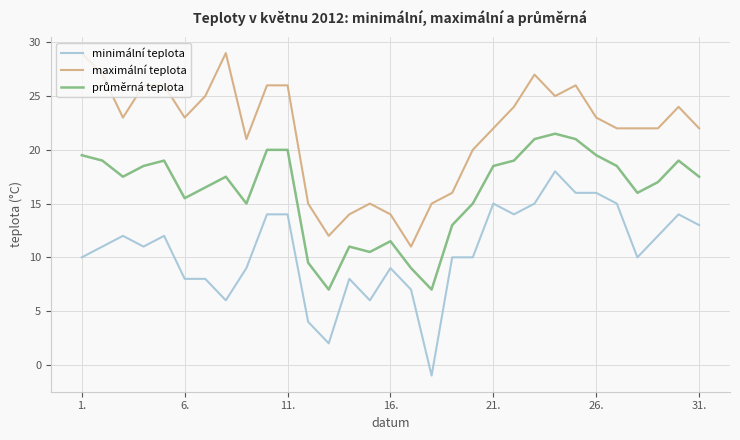

What is the maximum value for minimální teplota?

18.0